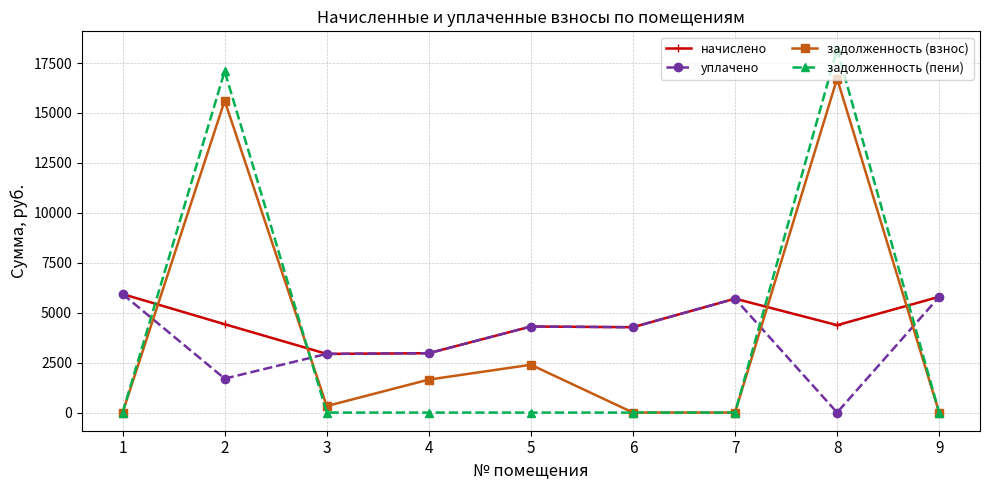

At which category does задолженность (взнос) reach its first local peak?

2